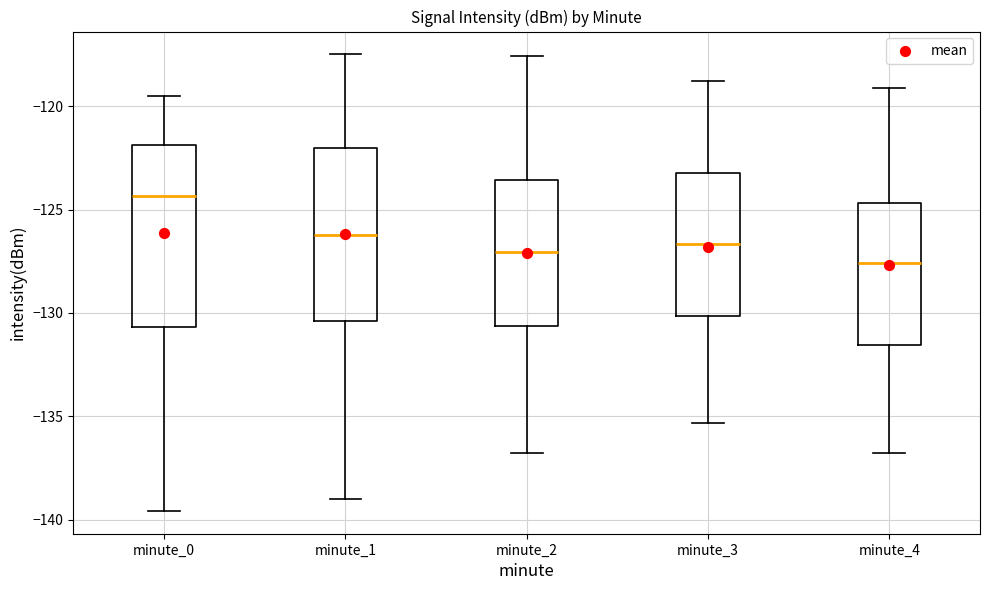

Which box has the highest median line?

minute_0